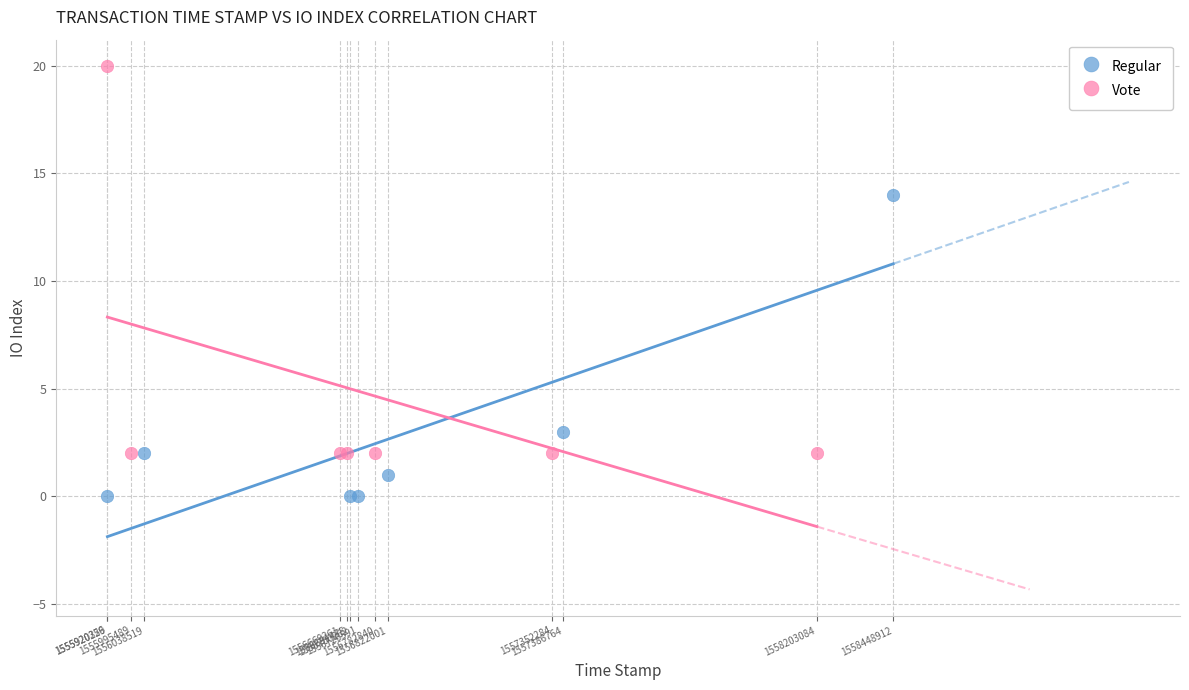

Which series contains the lowest Y value?

Regular